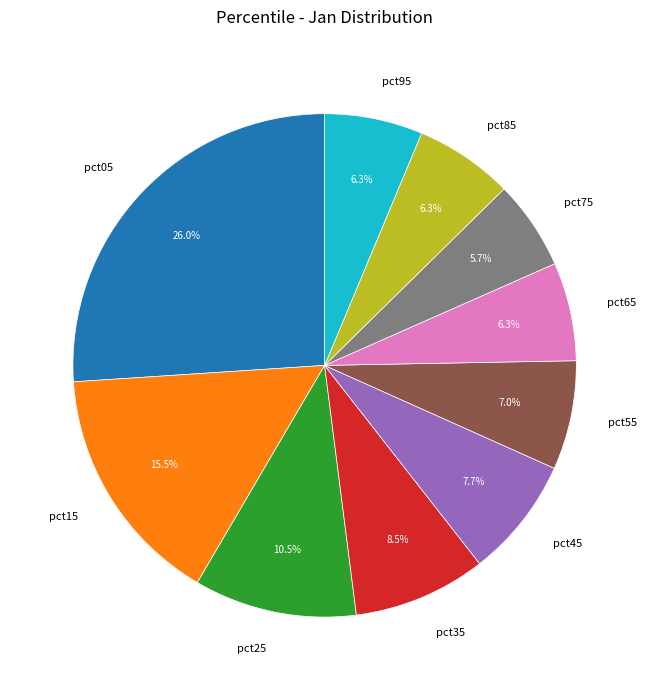

How many segments does this pie chart have?

10